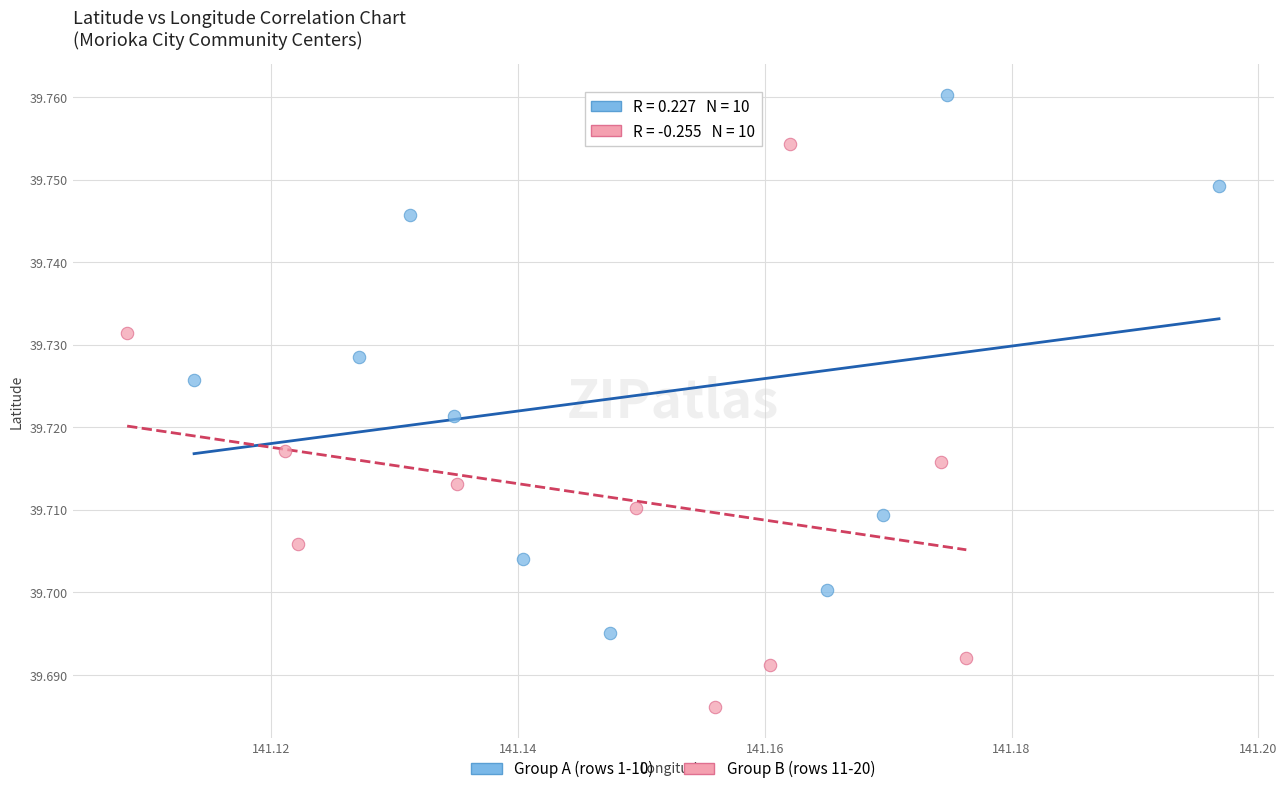

What are all the series names shown in the legend?

Group A (rows 1-10), Group B (rows 11-20)